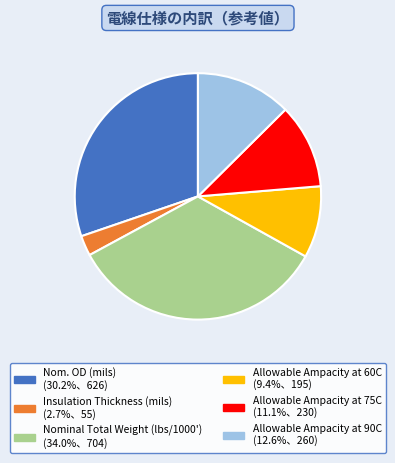

Is the sum of Nom. OD (mils) (30.2%、626) and Allowable Ampacity at 60C (9.4%、195) greater than half?

No